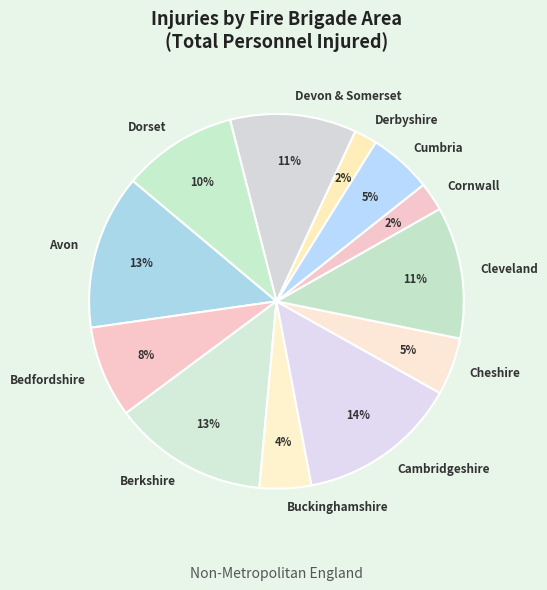

How many segments does this pie chart have?

12